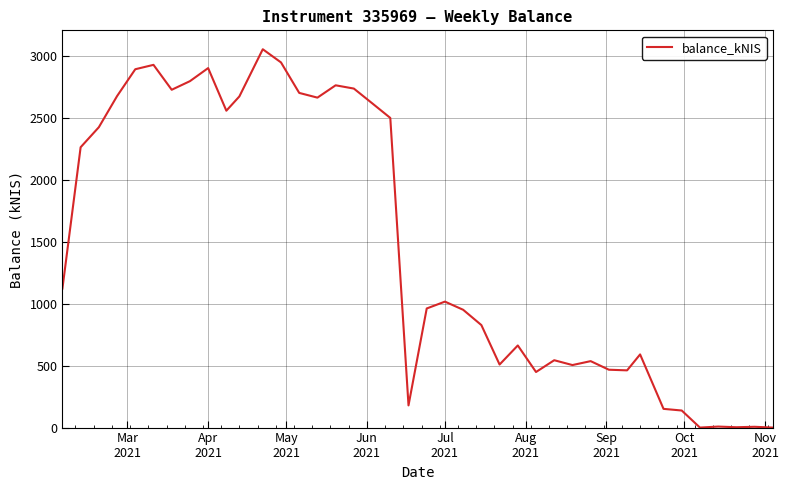

What is the difference between the maximum and minimum values?

3051.6